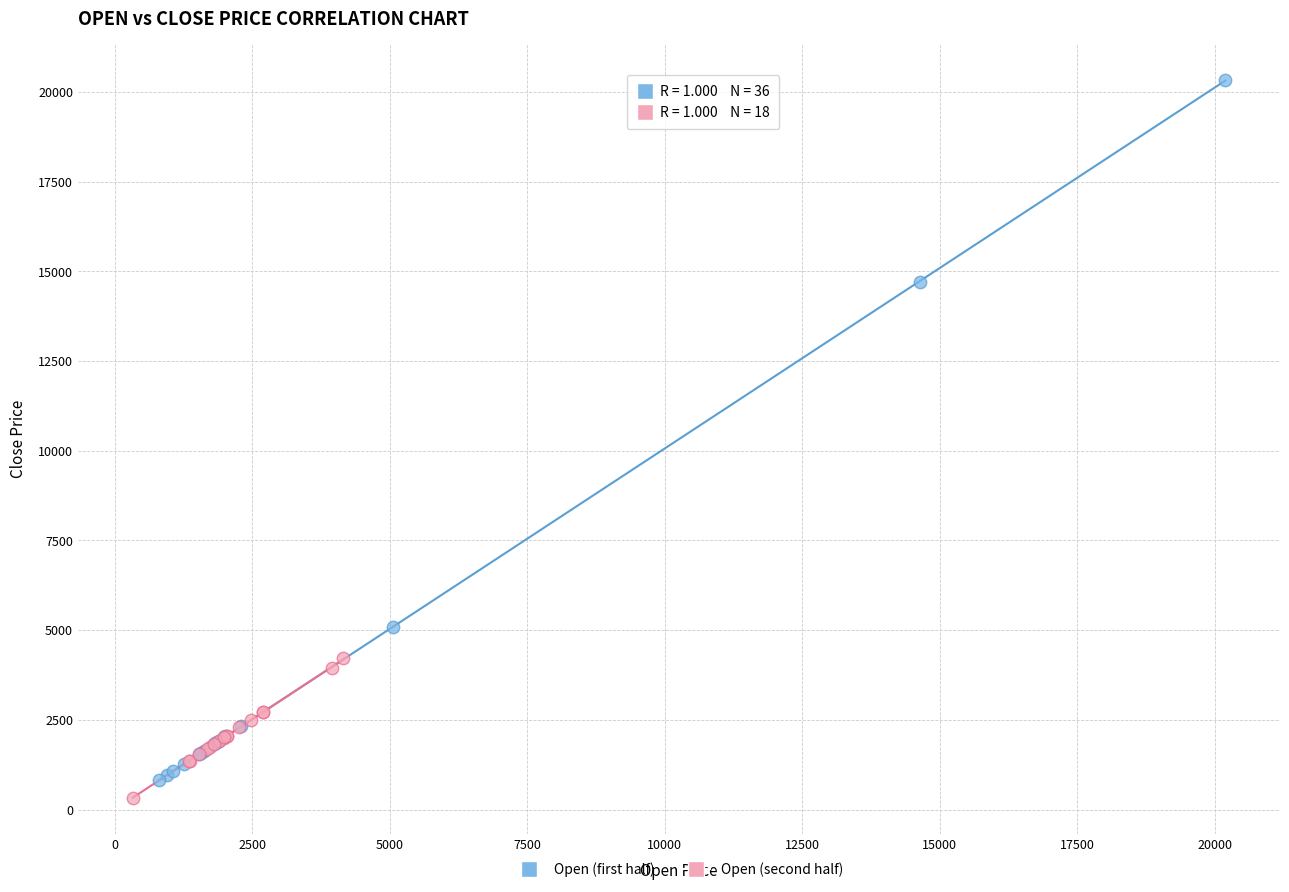

Which series has the largest Y range (max minus min)?

Open (first half)